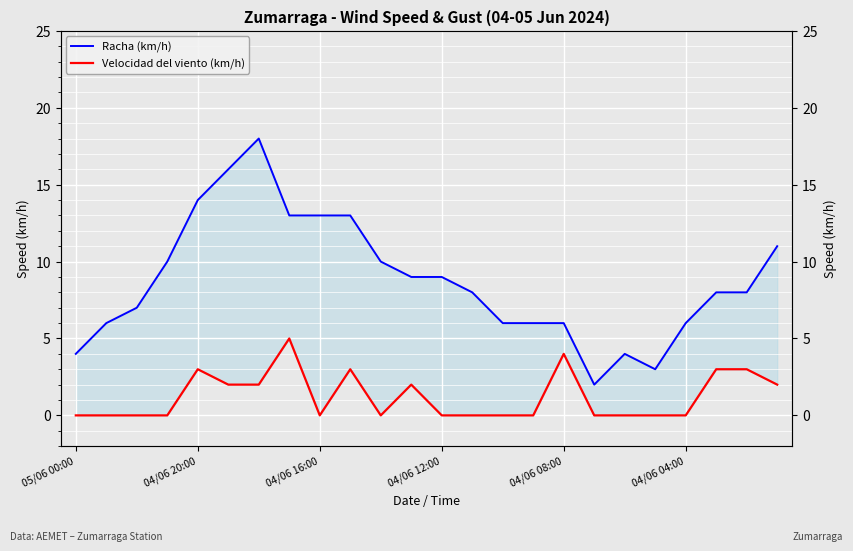

What is the sum of all Velocidad del viento (km/h) values?

29